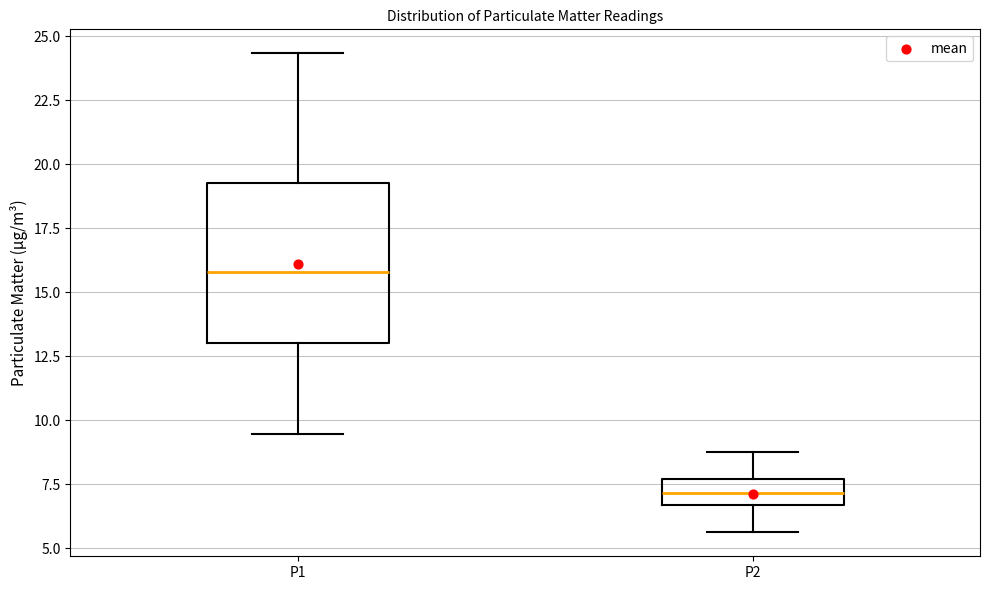

Where does the median line of the box for P2 sit on the y-axis? The values are not printed on the chart, so give them approximately, as read against the axis.

7.0